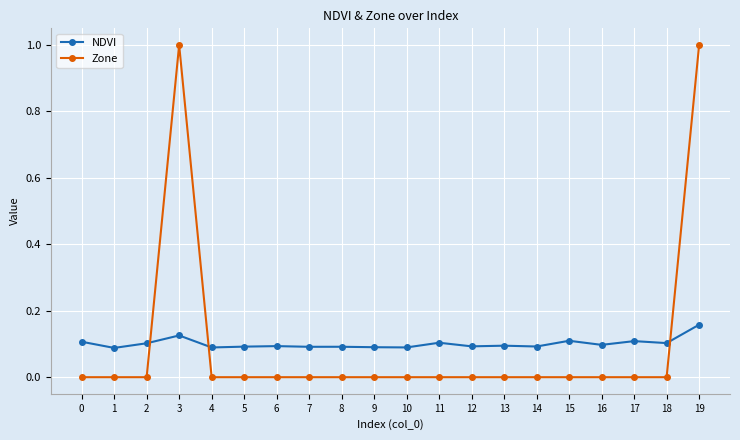

What is the difference between the second highest and second lowest values in the Zone series?

1.0